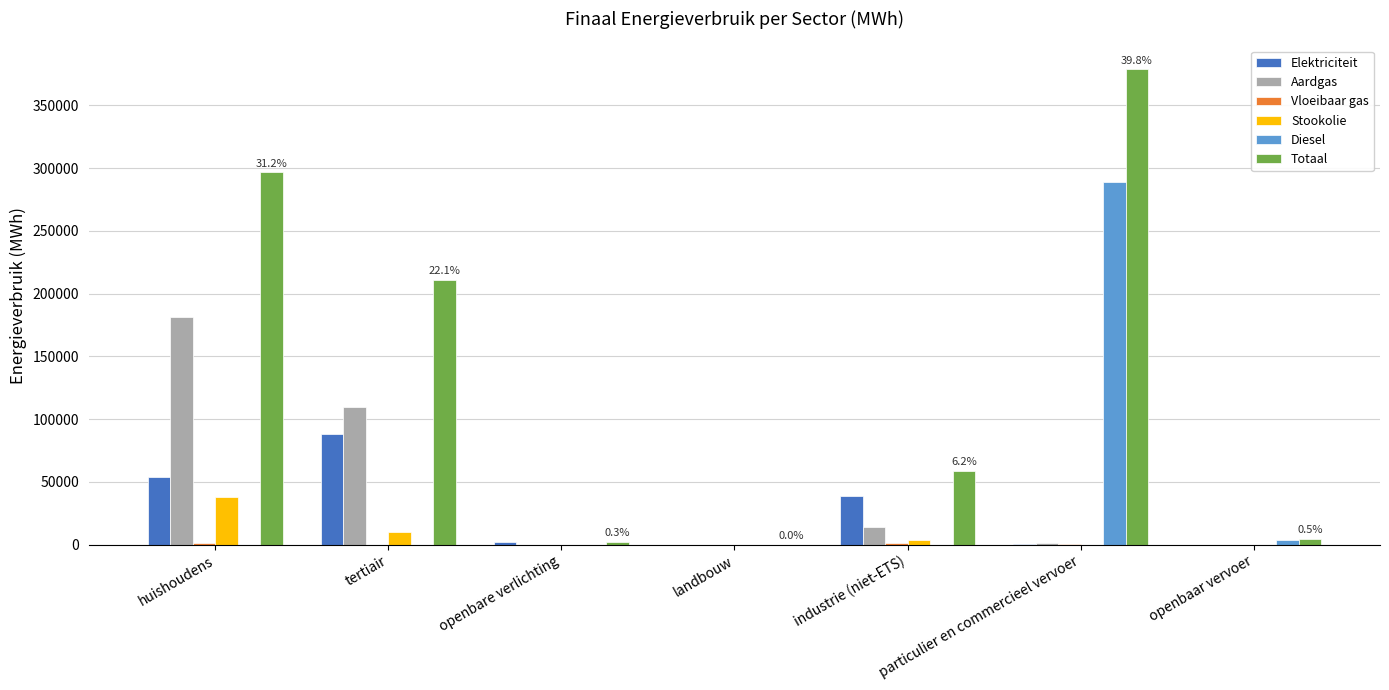

How many distinct data groups are displayed?

6